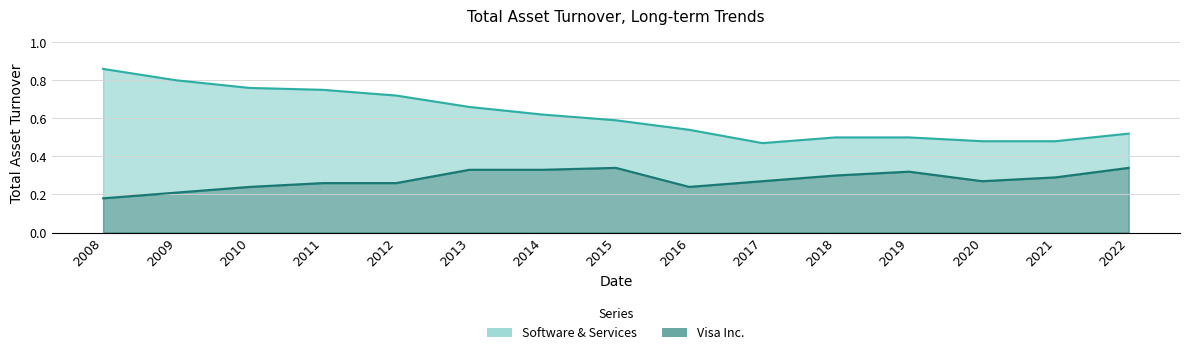

Where is Software & Services nearest to the value 0?

2017